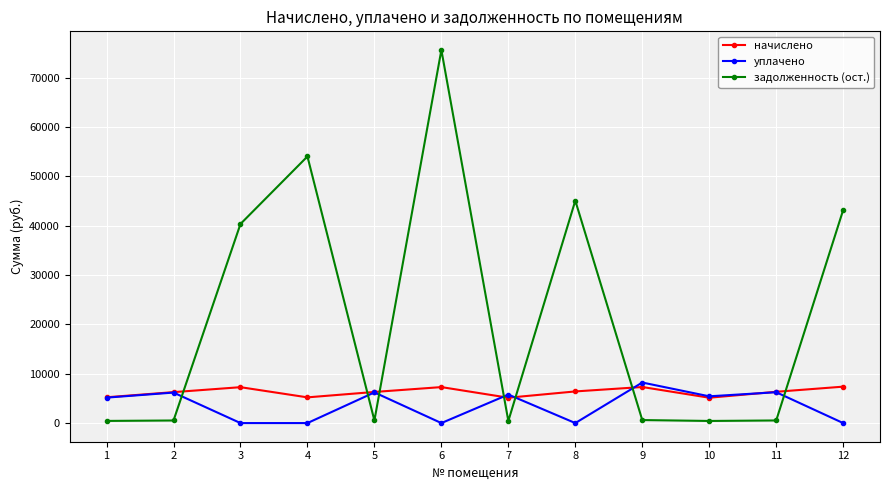

True or false: задолженность (ост.) has more than 1 interior local peaks.

True